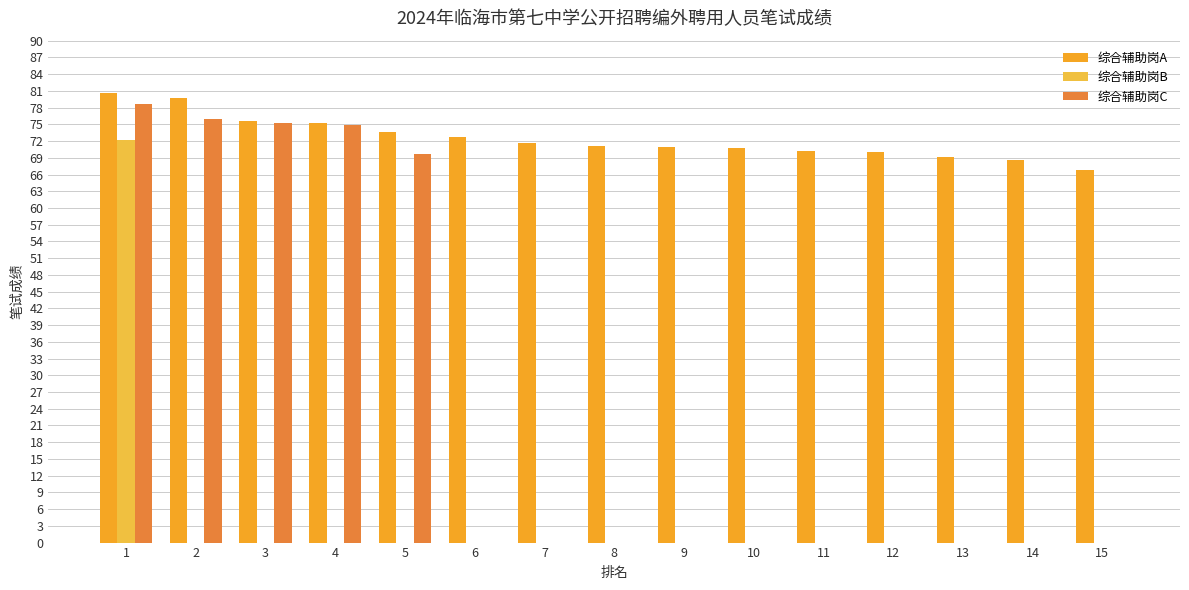

What is the sum of all 综合辅助岗B values?

72.1